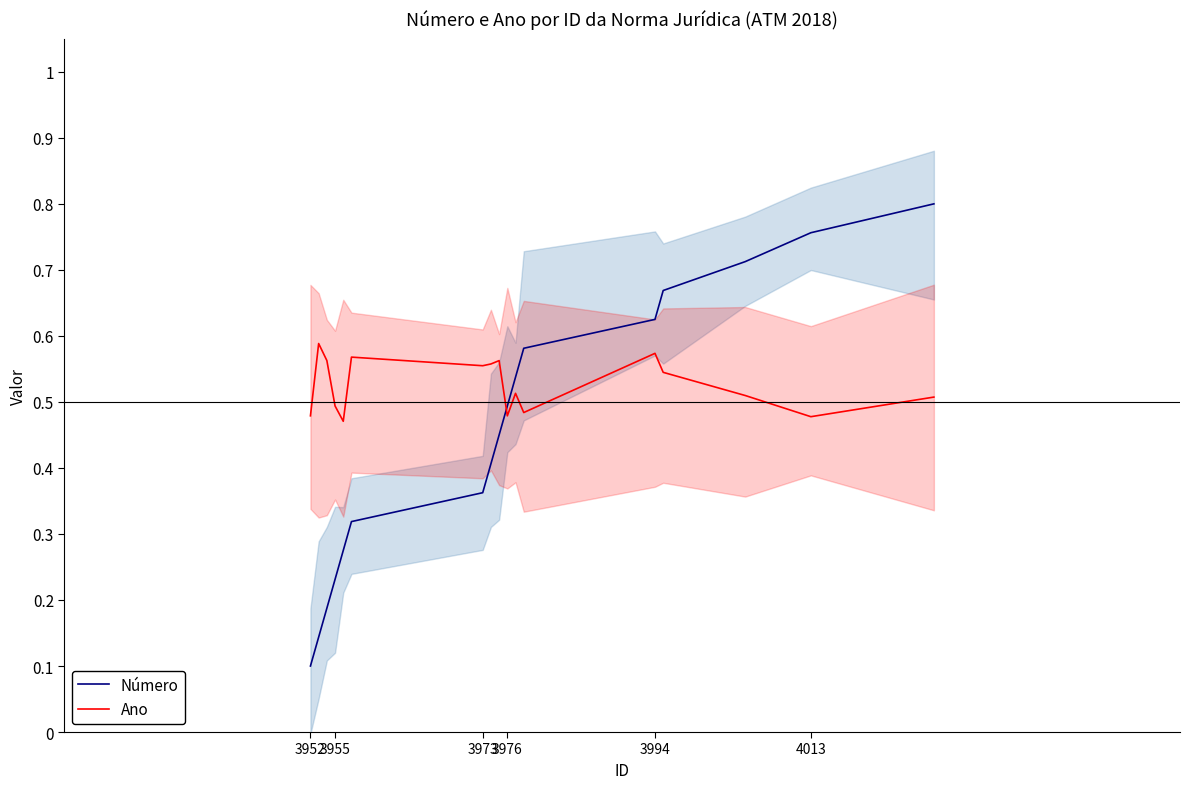

How many intersections are there between Número and Ano?

1